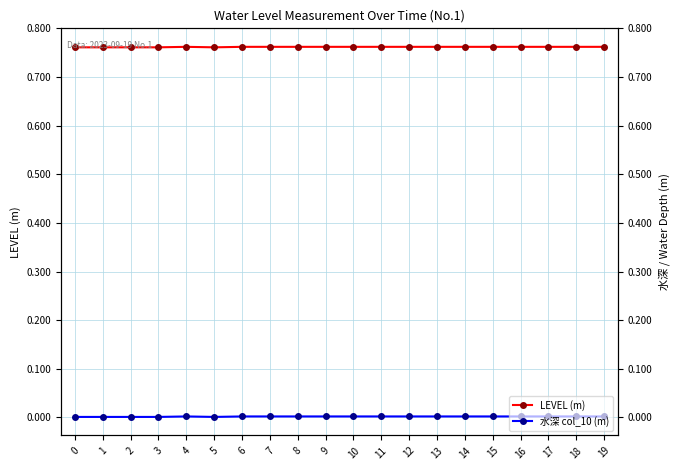

Rank the series by their average value, from highest to lowest.

LEVEL (m), 水深 col_10 (m)